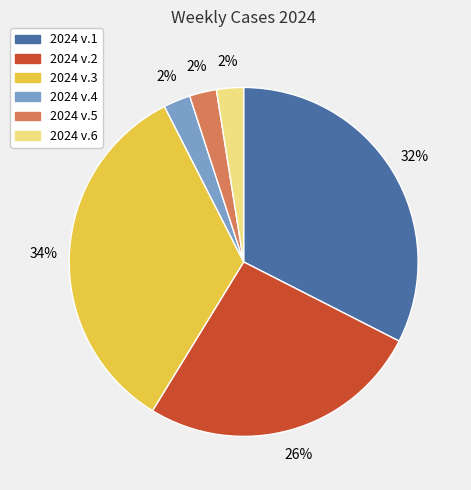

To the nearest percent, what is the combined percentage of 2024 v.1 and 2024 v.2?

59%